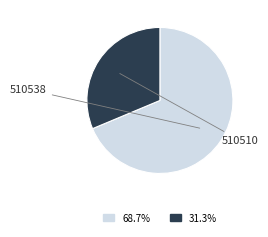

To the nearest percent, what is the difference between the largest and smallest slice percentages?

37%